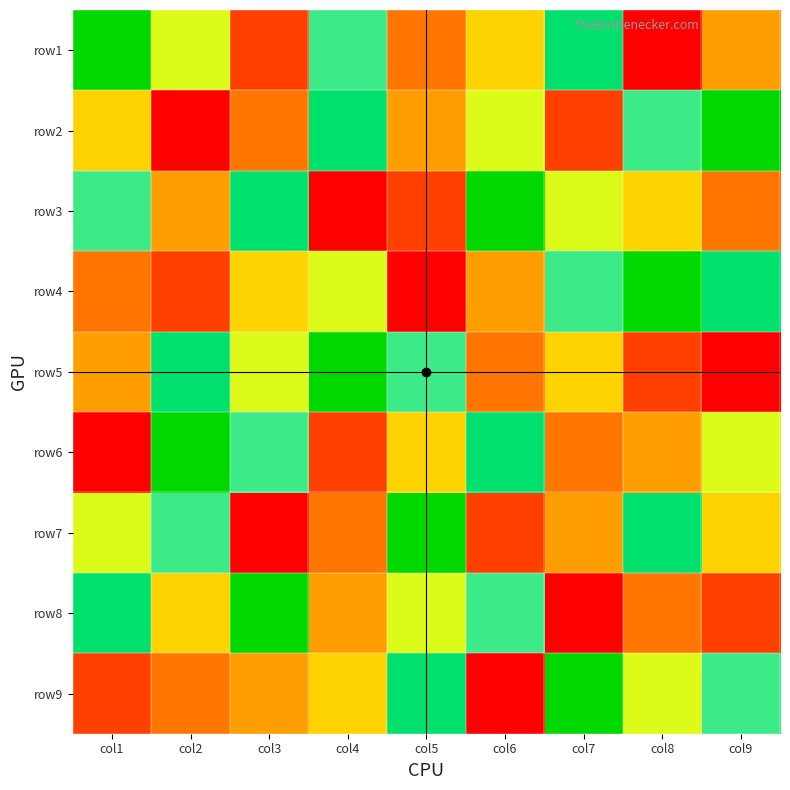

Reading left to right, list all the values displayed in this chart.

row1: col1=9	col2=6	col3=2	col4=7	col5=3	col6=5	col7=8	col8=1	col9=4
row2: col1=5	col2=1	col3=3	col4=8	col5=4	col6=6	col7=2	col8=7	col9=9
row3: col1=7	col2=4	col3=8	col4=1	col5=2	col6=9	col7=6	col8=5	col9=3
row4: col1=3	col2=2	col3=5	col4=6	col5=1	col6=4	col7=7	col8=9	col9=8
row5: col1=4	col2=8	col3=6	col4=9	col5=7	col6=3	col7=5	col8=2	col9=1
row6: col1=1	col2=9	col3=7	col4=2	col5=5	col6=8	col7=3	col8=4	col9=6
row7: col1=6	col2=7	col3=1	col4=3	col5=9	col6=2	col7=4	col8=8	col9=5
row8: col1=8	col2=5	col3=9	col4=4	col5=6	col6=7	col7=1	col8=3	col9=2
row9: col1=2	col2=3	col3=4	col4=5	col5=8	col6=1	col7=9	col8=6	col9=7